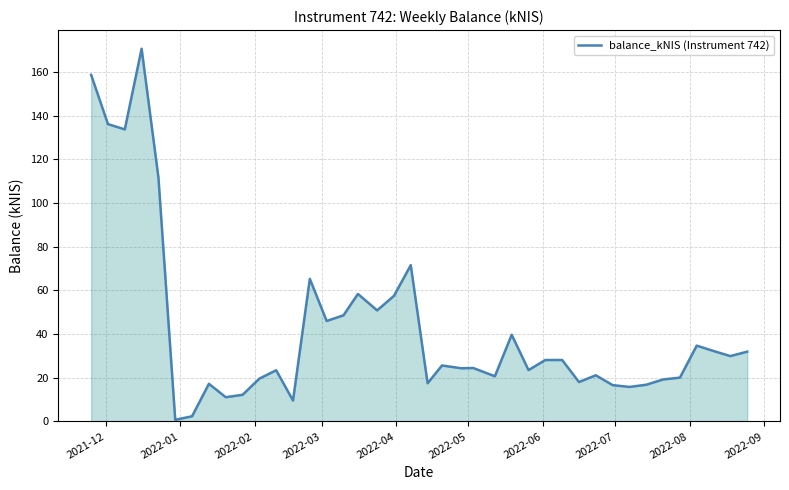

What is the maximum value shown in the chart?

170.7